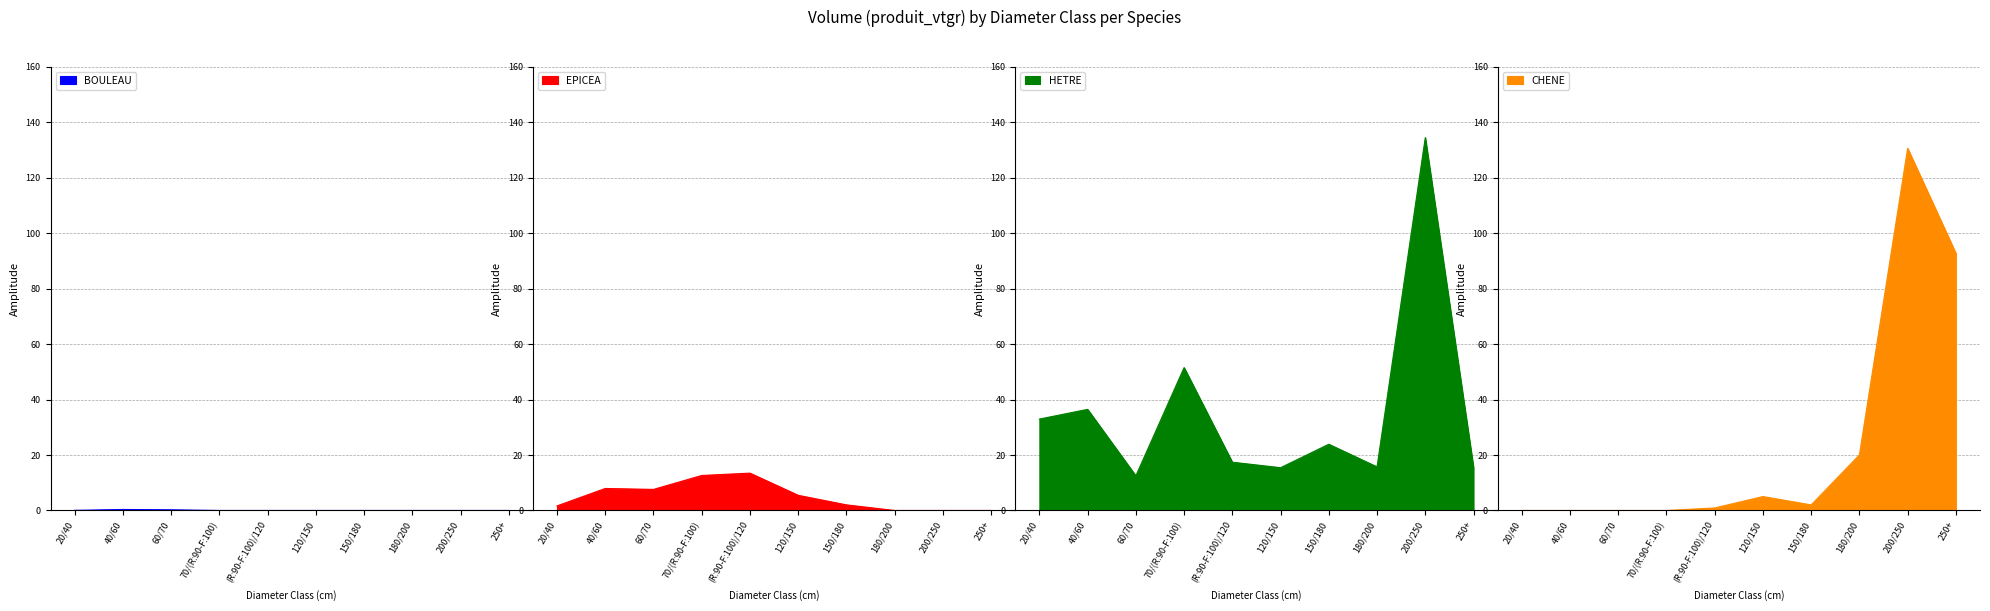

The value of HETRE at 120/150 is 8.0. True or false?

False